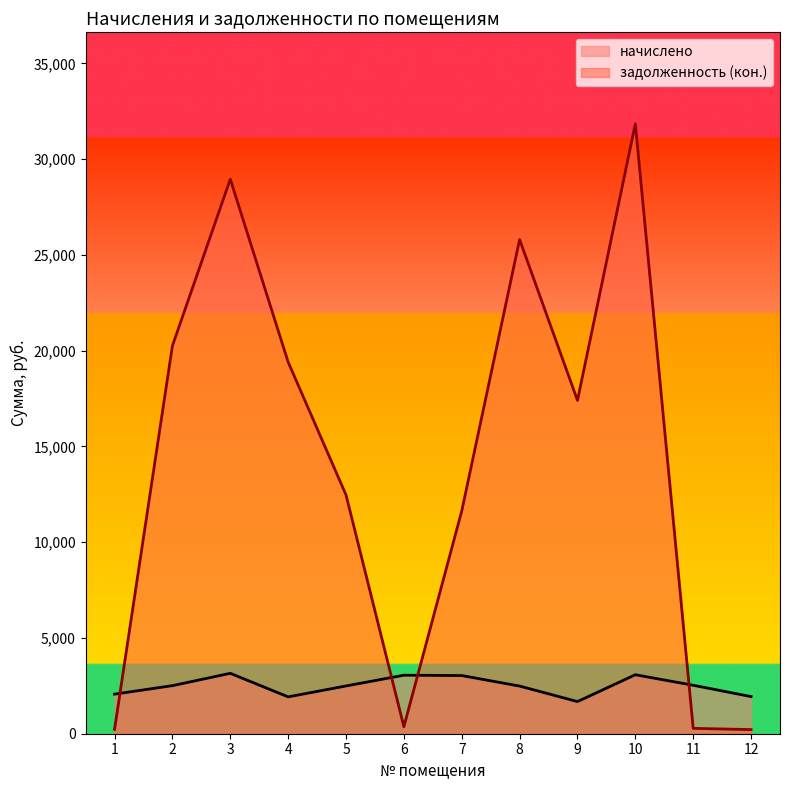

Does the chart have visible grid lines?

No